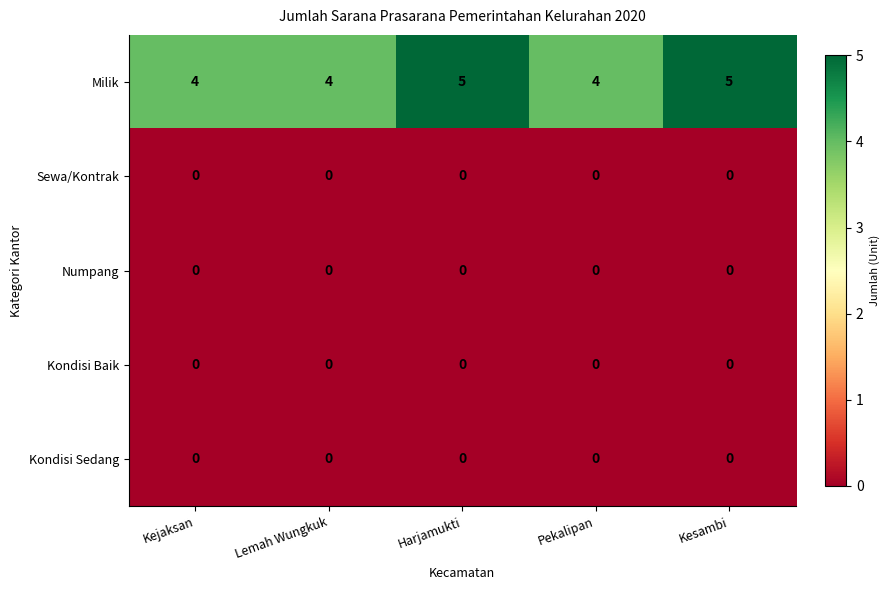

What is the greatest value displayed?

5